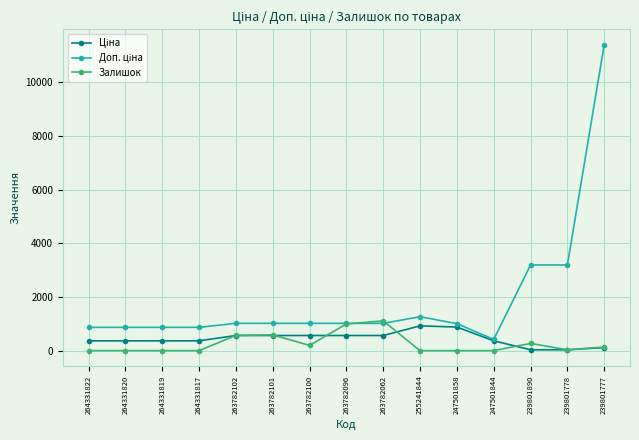

What is the difference between the highest and lowest values at 264331819?

868.0